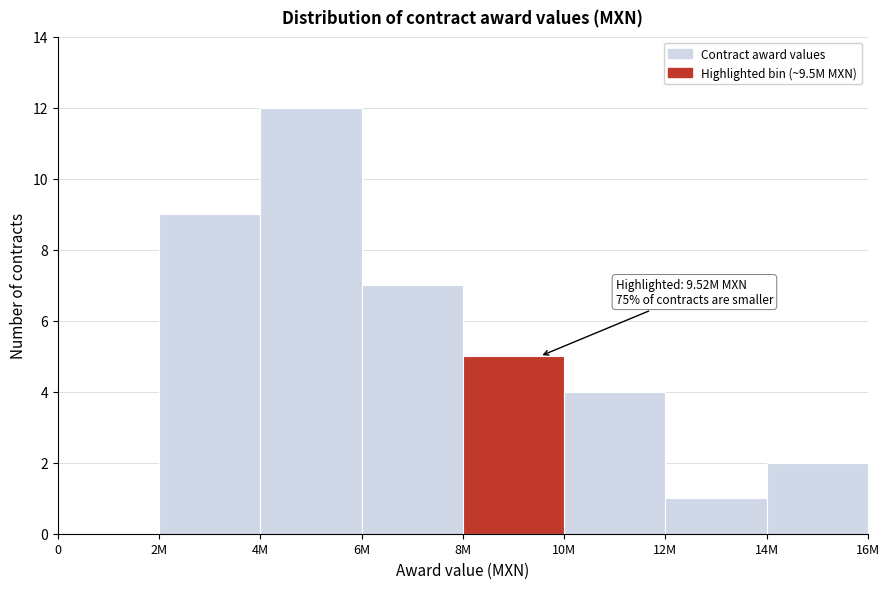

Reading right to left, list all the values displayed in this chart.

14M=2	12M=1	10M=4	8M=5	6M=7	4M=12	2M=9	0=0